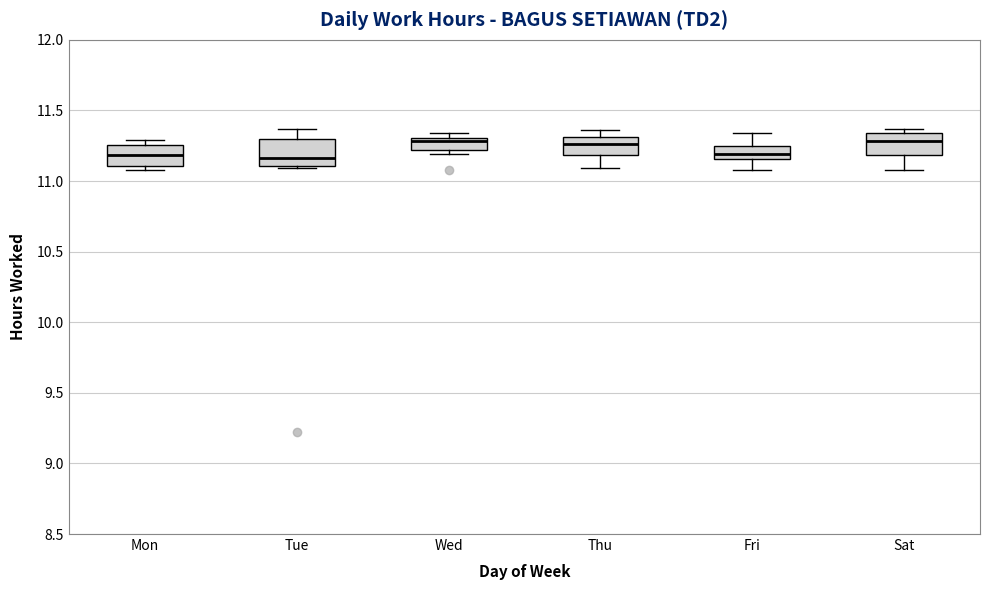

Reading left to right, read every box against the y-axis: the position of its median line, the range the box covers, and the ends of its whiskers. The values are not printed on the chart, so give them approximately, as read against the axis.

Mon: median 11.20, box 11.10 to 11.25, whiskers 11.10 (just below the box's lower edge) to 11.30
Tue: median 11.15, box 11.10 to 11.30, whiskers 11.10 (just below the box's lower edge) to 11.35
Wed: median 11.30 (just below the box's upper edge), box 11.20 to 11.30, whiskers 11.20 (just below the box's lower edge) to 11.35
Thu: median 11.25, box 11.20 to 11.30, whiskers 11.10 to 11.35
Fri: median 11.20, box 11.15 to 11.25, whiskers 11.10 to 11.35
Sat: median 11.30, box 11.20 to 11.35, whiskers 11.10 to 11.35 (just above the box's upper edge)